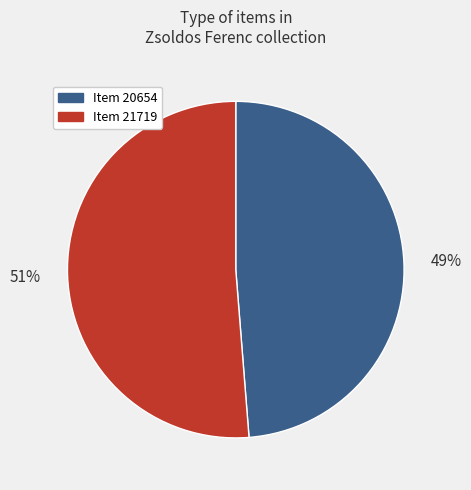

How many segments does this pie chart have?

2